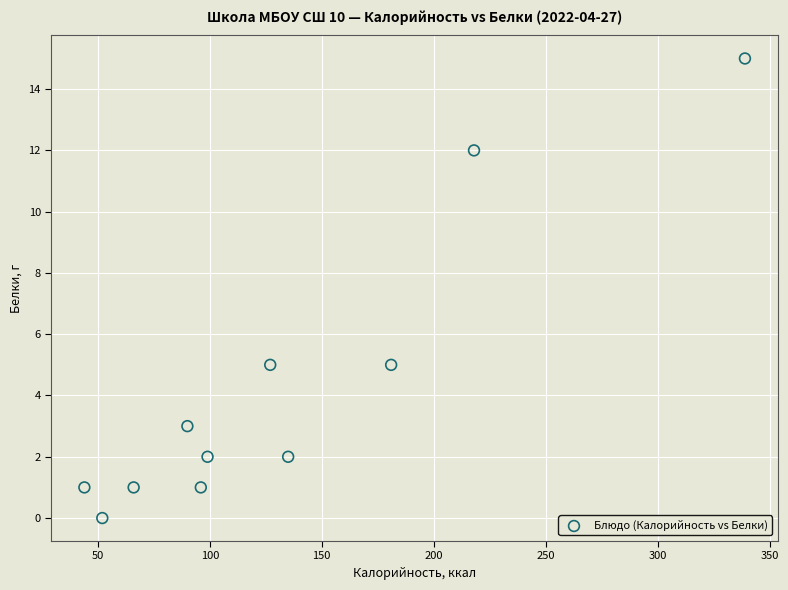

What is the range of X values (max minus min)?

295